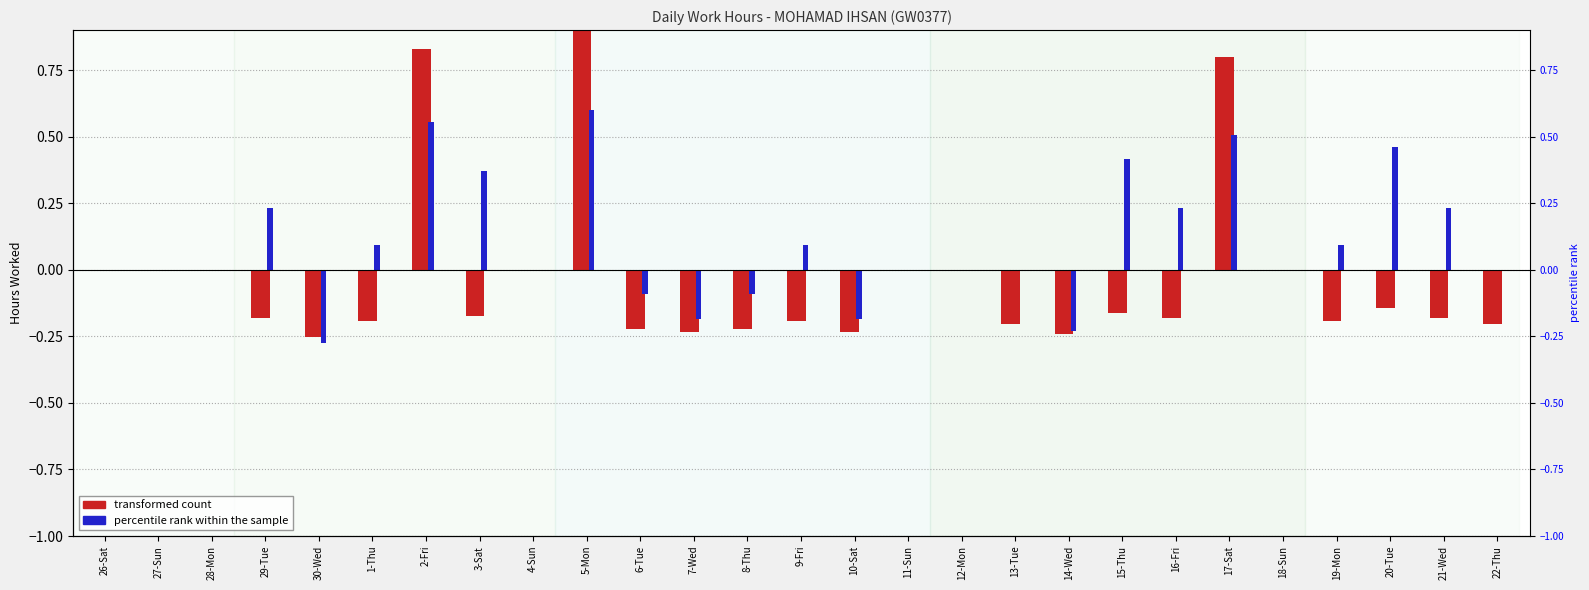

What is the label of the 18th bar from the right?

5-Mon